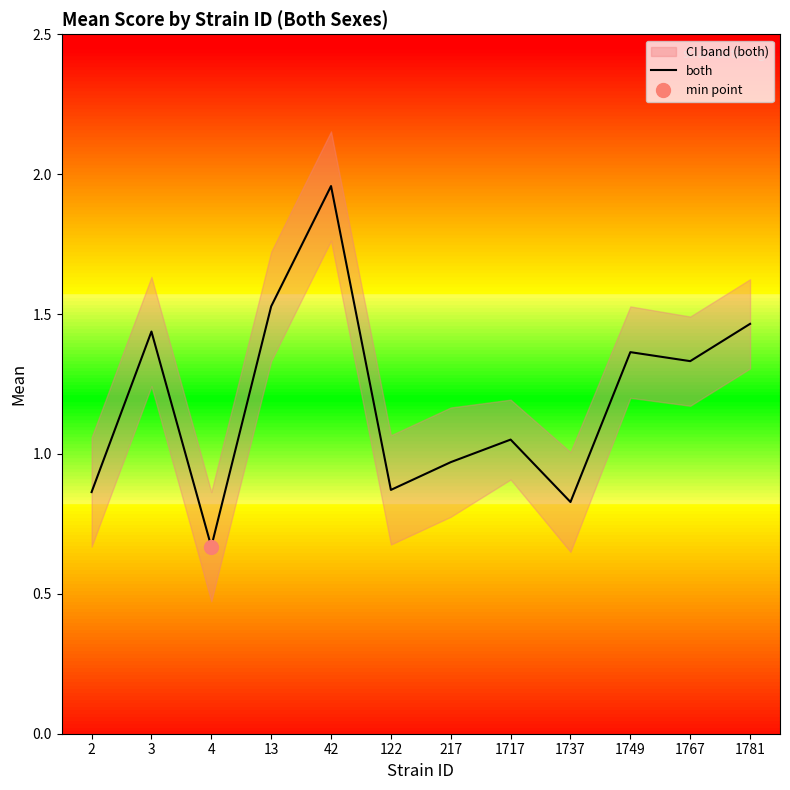

Reading left to right, transcribe all the data shown in this chart.

2=0.9	3=1.4	4=0.7	13=1.5	42=2.0	122=0.9	217=1.0	1717=1.1	1737=0.8	1749=1.4	1767=1.3	1781=1.5